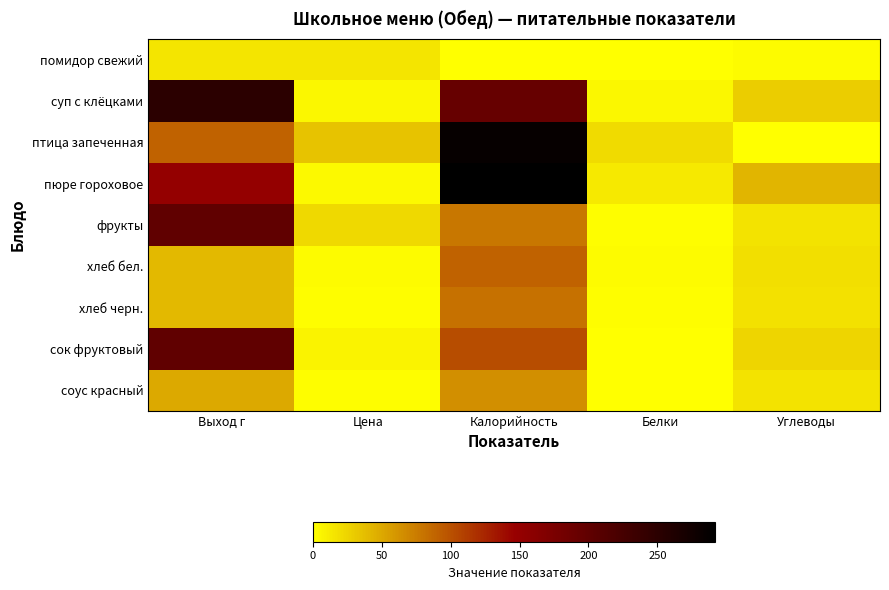

Which series has the largest range (max minus min)?

пюре гороховое